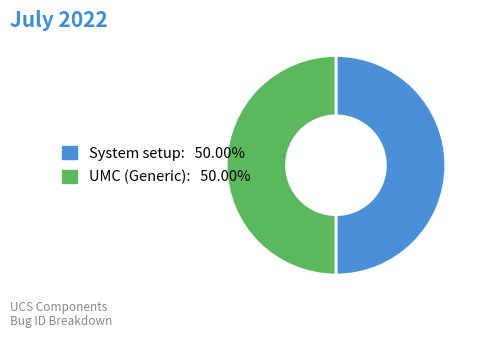

Do System setup and UMC (Generic) together represent more than half of the pie?

Yes